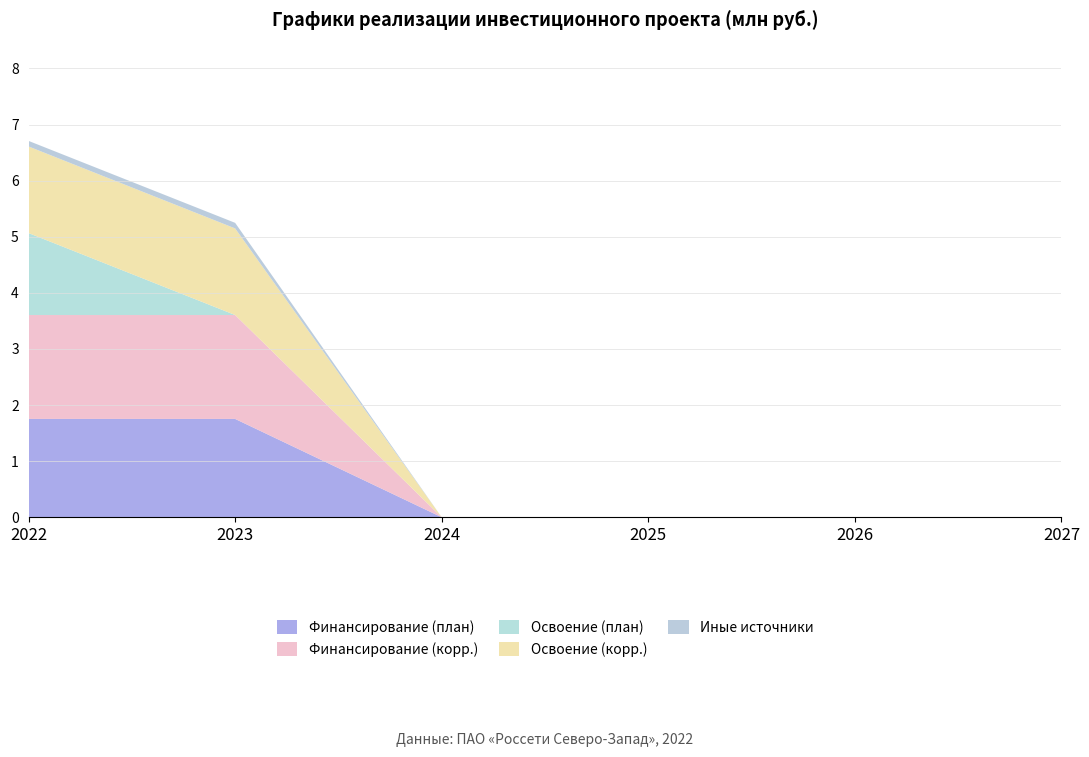

Reading left to right, transcribe all the data shown in this chart.

Финансирование (план): 2022=1.8	2023=1.8	2024=0.0	2025=0.0	2026=0.0	2027=0.0
Финансирование (корр.): 2022=1.9	2023=1.9	2024=0.0	2025=0.0	2026=0.0	2027=0.0
Освоение (план): 2022=1.5	2023=0.0	2024=0.0	2025=0.0	2026=0.0	2027=0.0
Освоение (корр.): 2022=1.5	2023=1.5	2024=0.0	2025=0.0	2026=0.0	2027=0.0
Иные источники: 2022=0.1	2023=0.1	2024=0.0	2025=0.0	2026=0.0	2027=0.0